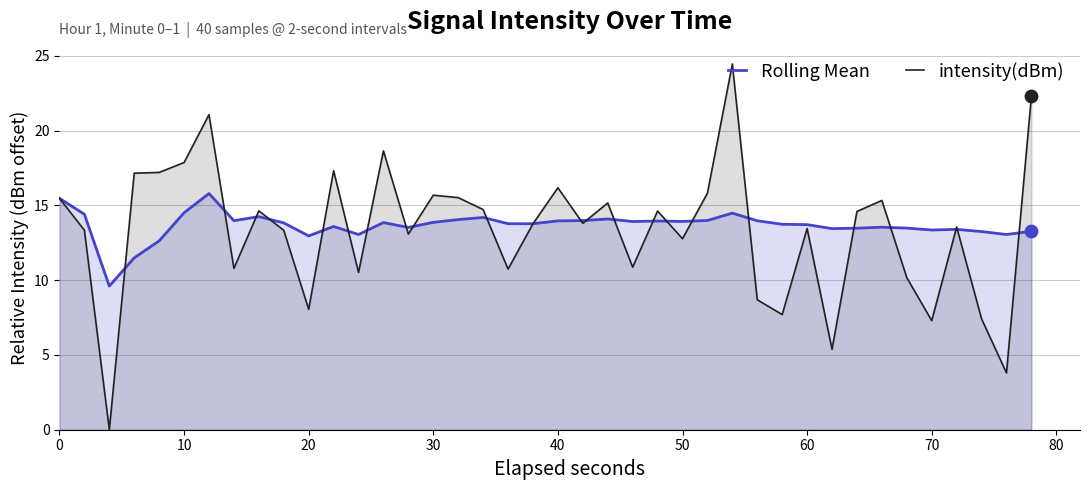

At how many categories does at least one series exceed 0?

40